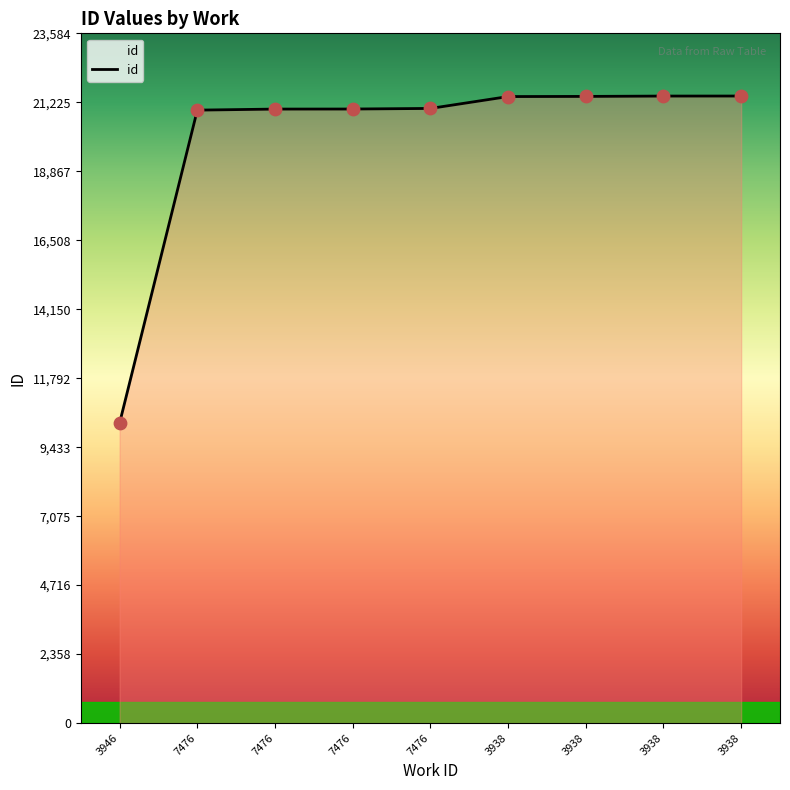

What is the change in value from 7476 to 7476?

+58